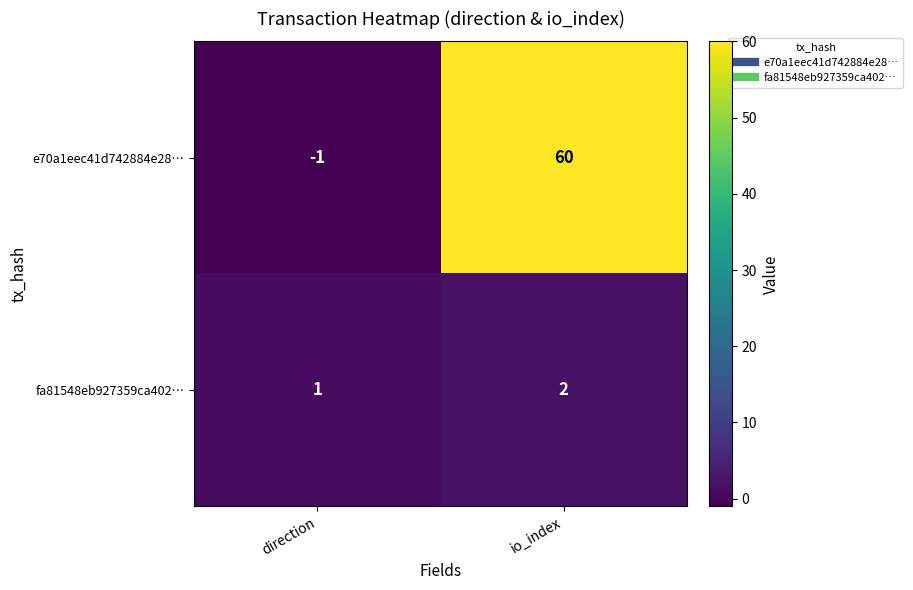

What is the spread (max minus min) of values at direction?

2